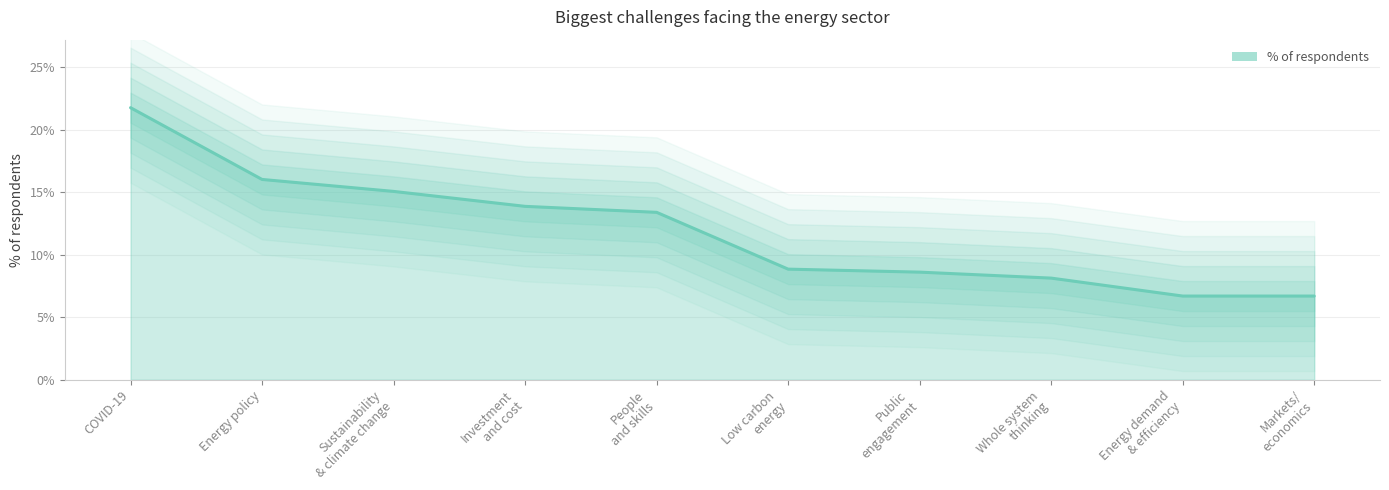

Rank the categories by value from lowest to highest.

Energy demand
& efficiency, Markets/
economics, Whole system
thinking, Public
engagement, Low carbon
energy, People
and skills, Investment
and cost, Sustainability
& climate change, Energy policy, COVID-19